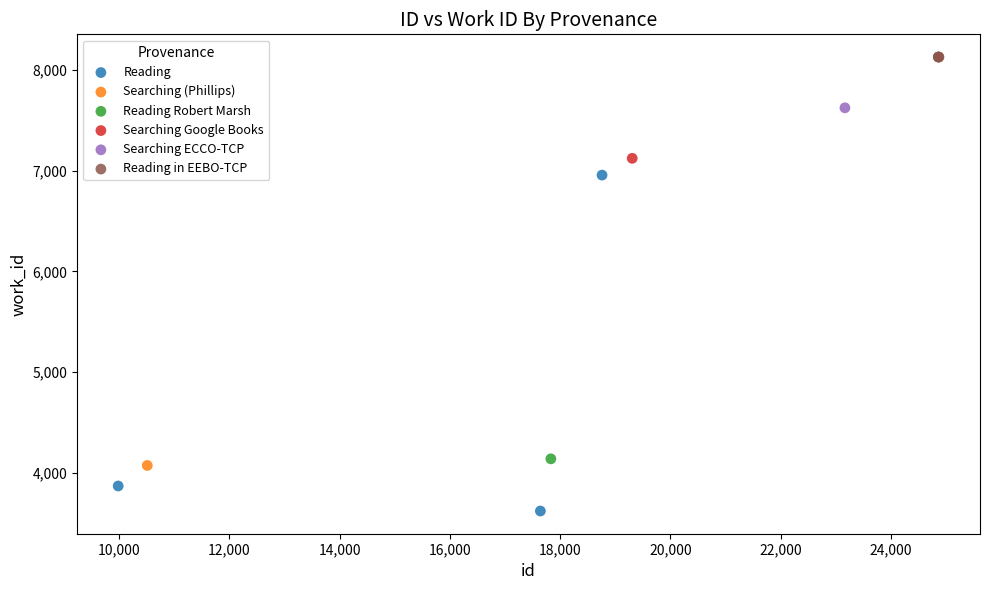

What are all the series names shown in the legend?

Reading, Searching (Phillips), Reading Robert Marsh, Searching Google Books, Searching ECCO-TCP, Reading in EEBO-TCP